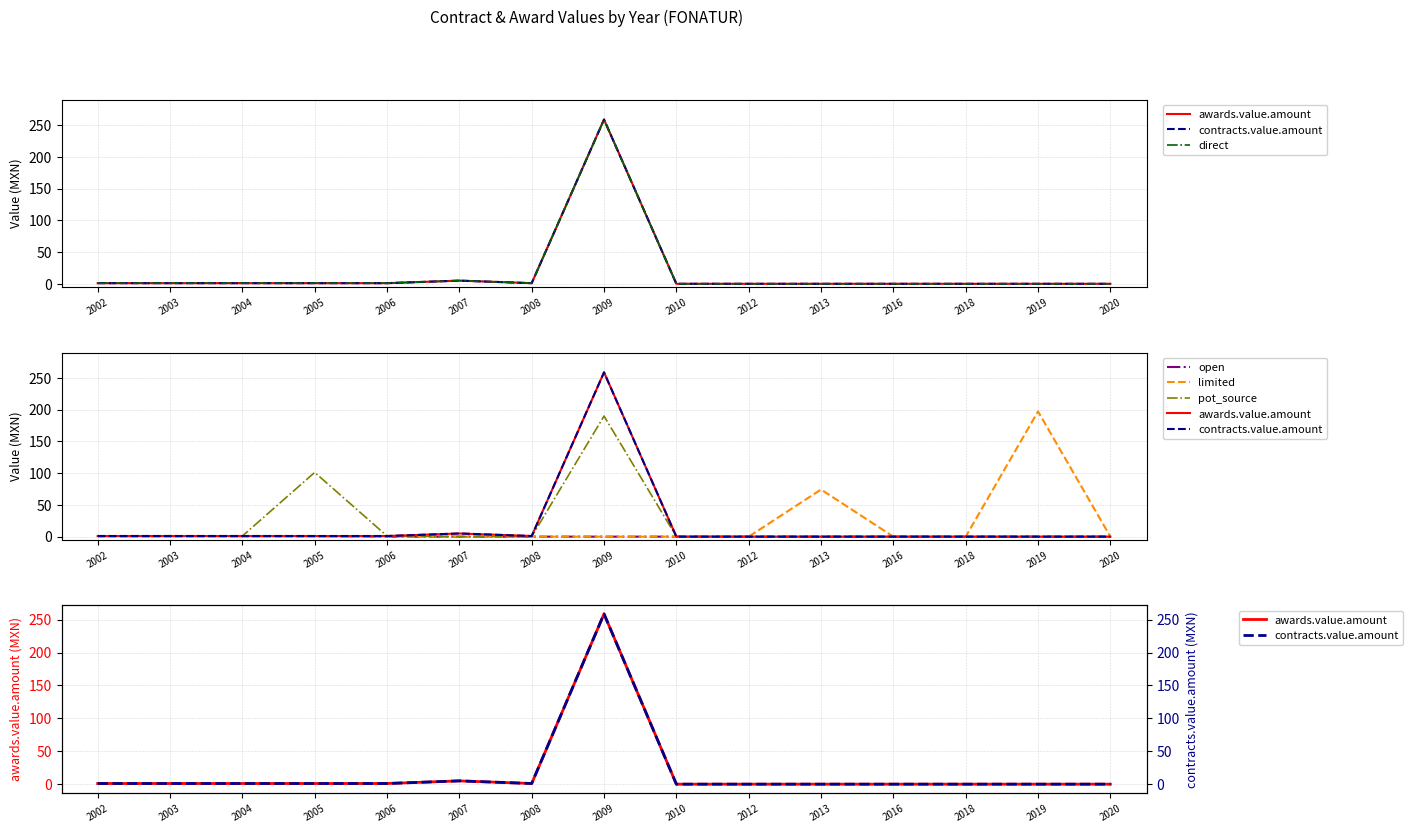

True or false: awards.value.amount has more than 1 interior local peaks.

True